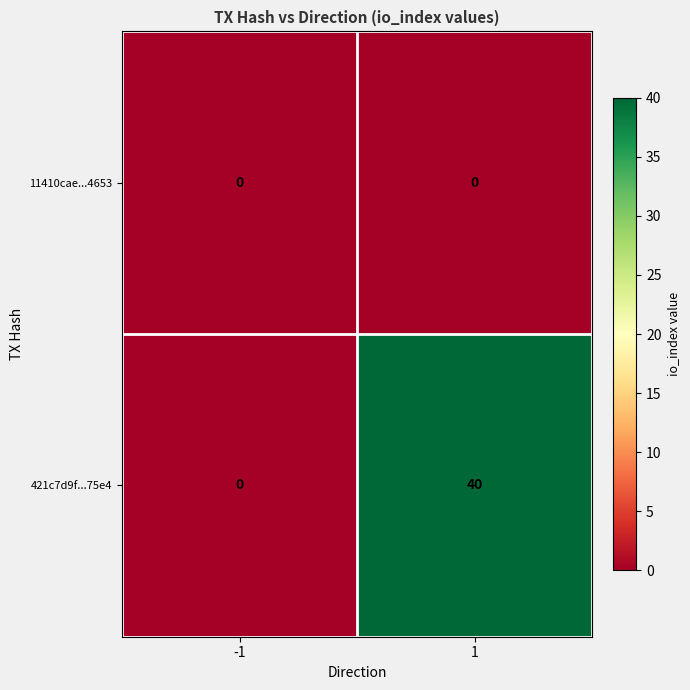

At which category does the chart reach its peak across all series?

1